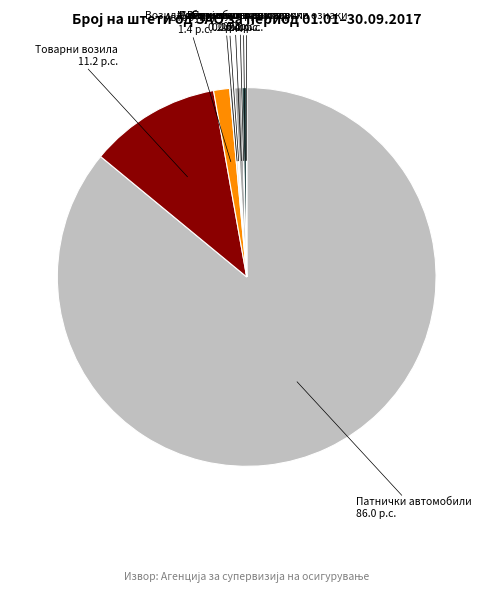

Which slice is the largest?

Патнички автомобили